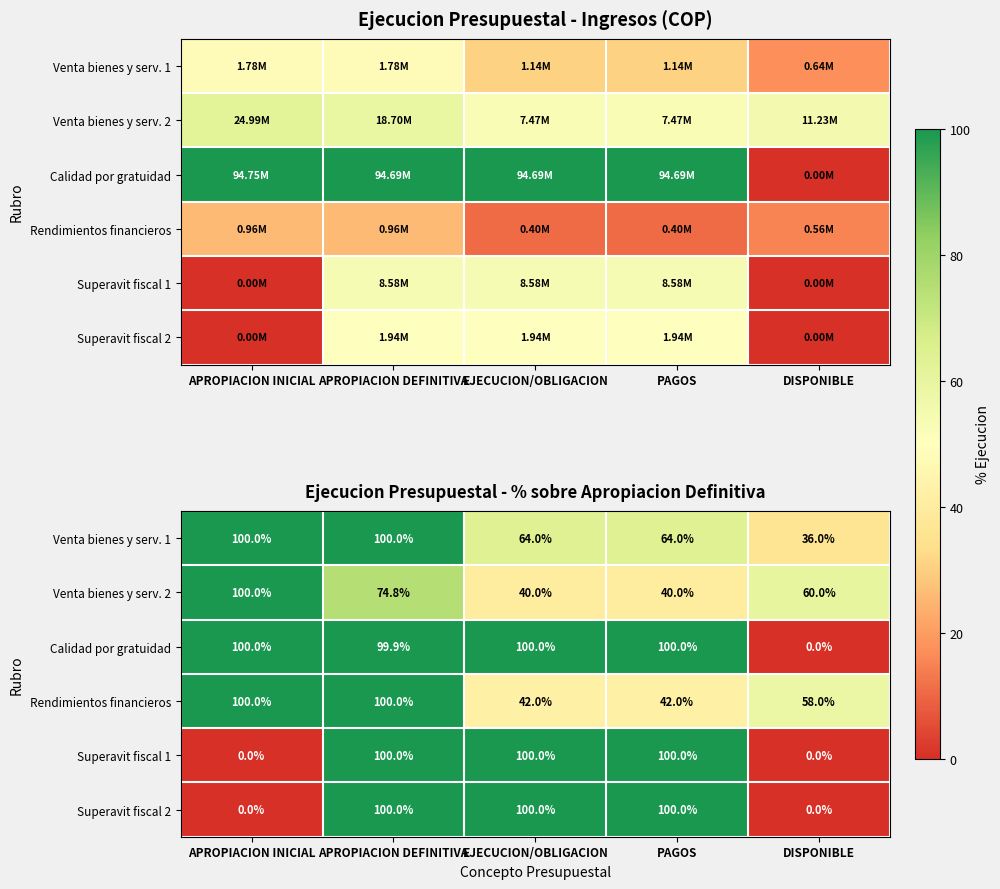

The Calidad por gratuidad series shows 100.0 at PAGOS. True or false?

True